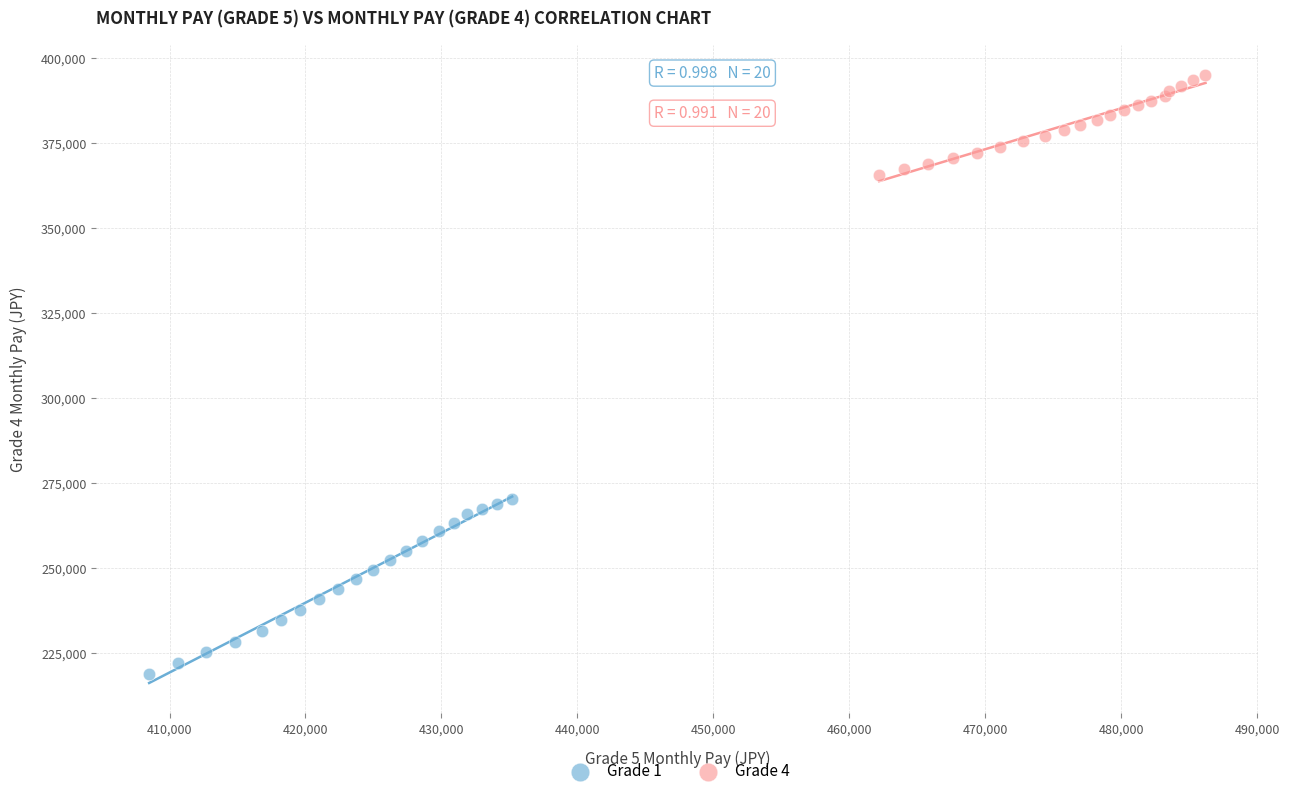

Which series contains the highest Y value?

Grade 4